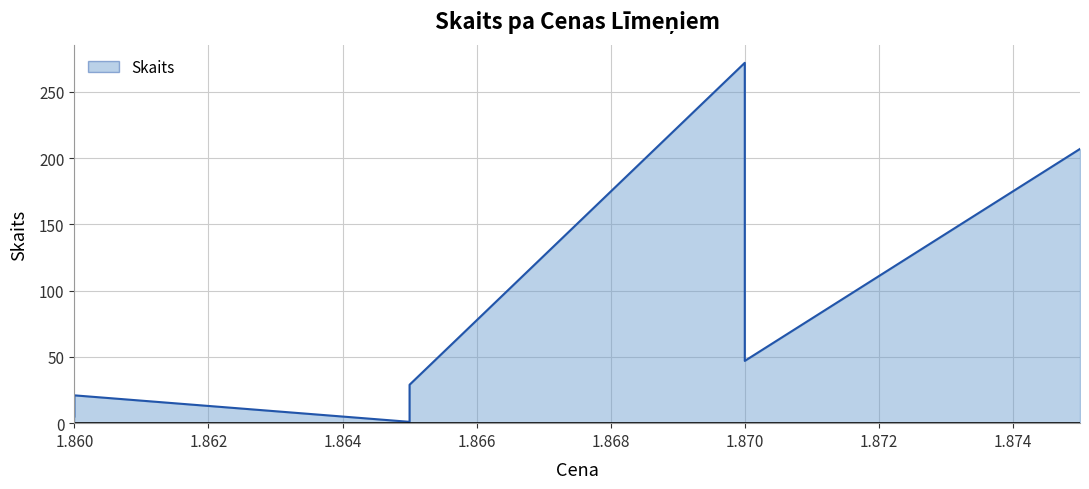

True or false: the data shows 449 at 1.87.

False